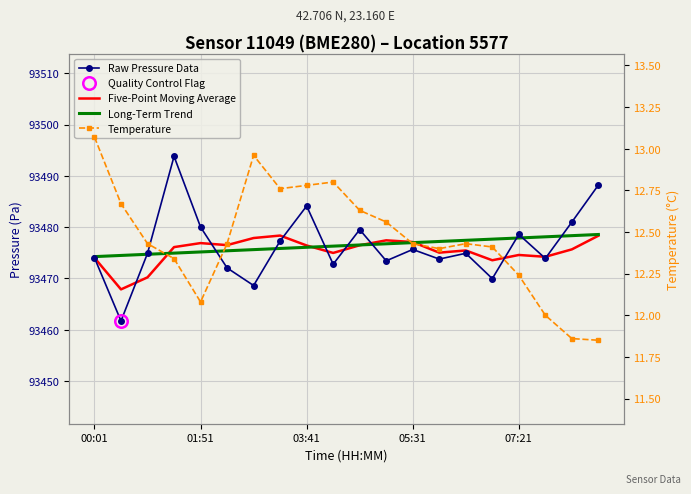

Reading left to right, extract all data points from this chart.

Raw Pressure Data: 93474.0	93461.7	93474.9	93493.8	93480.0	93472.1	93468.6	93477.3	93484.1	93472.8	93479.5	93473.4	93475.7	93473.8	93474.9	93470.0	93478.6	93473.9	93481.0	93488.2
Five-Point Moving Average: 93474.0	93467.9	93470.2	93476.1	93476.9	93476.5	93477.9	93478.4	93476.4	93475.0	93476.5	93477.4	93477.1	93475.0	93475.5	93473.6	93474.6	93474.2	93475.7	93478.3
Long-Term Trend: 93474.3	93474.5	93474.7	93474.9	93475.2	93475.4	93475.6	93475.9	93476.1	93476.3	93476.5	93476.8	93477.0	93477.2	93477.4	93477.7	93477.9	93478.1	93478.4	93478.6
Temperature: 13.1	12.7	12.4	12.3	12.1	12.4	13.0	12.8	12.8	12.8	12.6	12.6	12.4	12.4	12.4	12.4	12.2	12.0	11.9	11.8